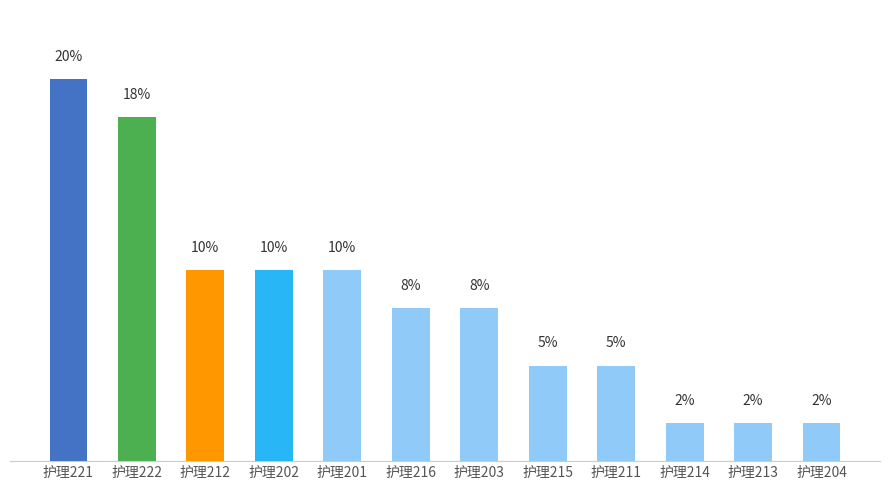

What is the label of the 8th bar from the right?

护理201